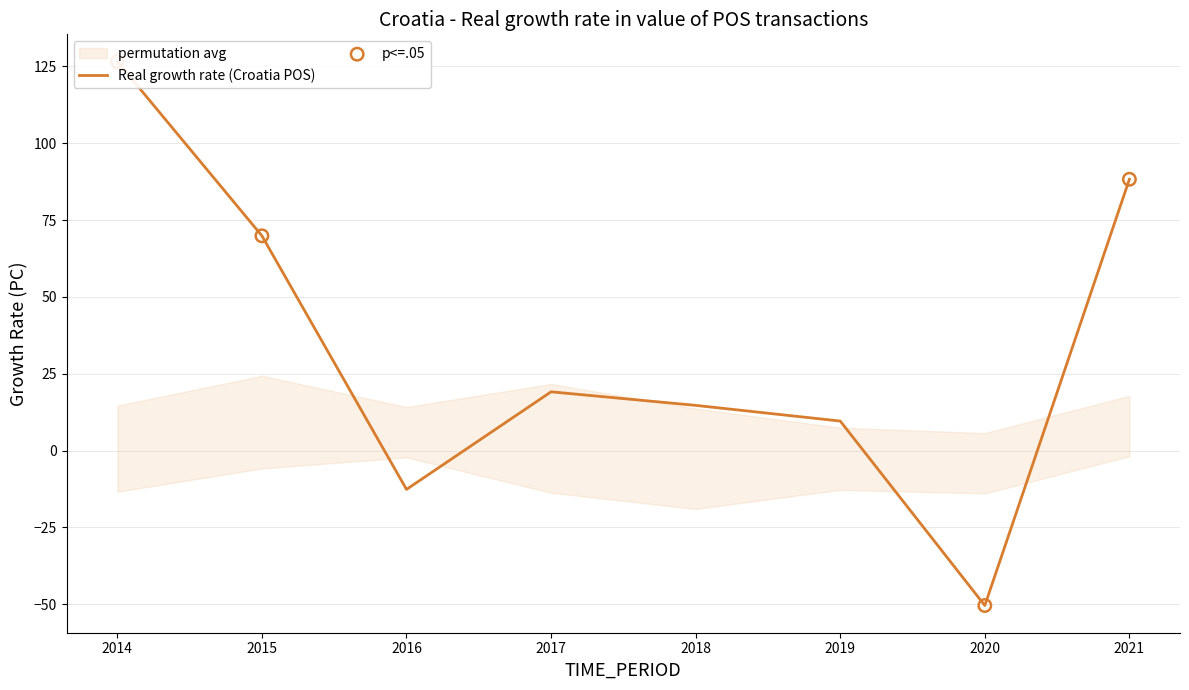

Which has a higher value, 2014 or 2019?

2014